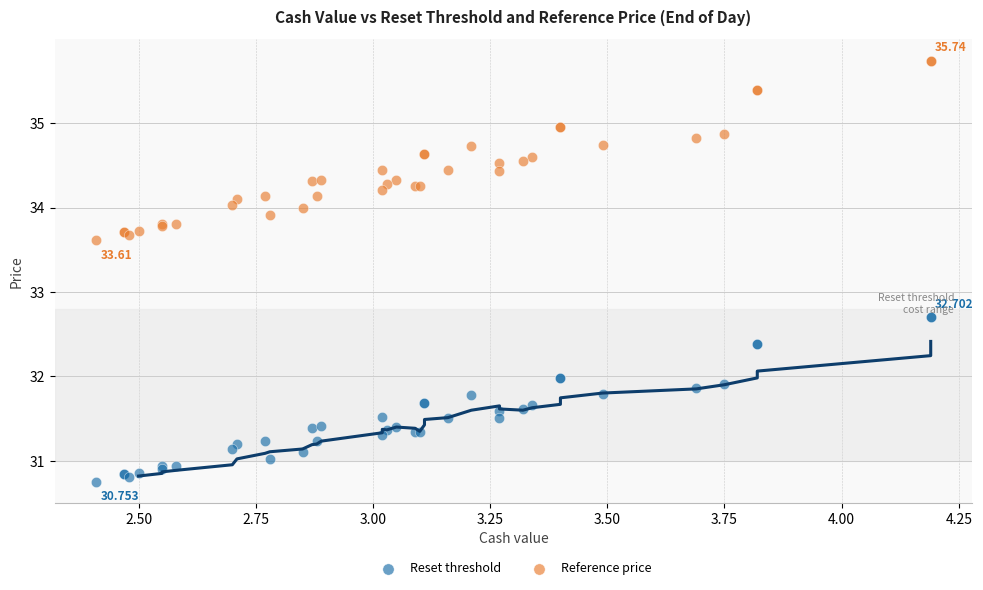

Which series reaches the maximum Y coordinate?

Reference price